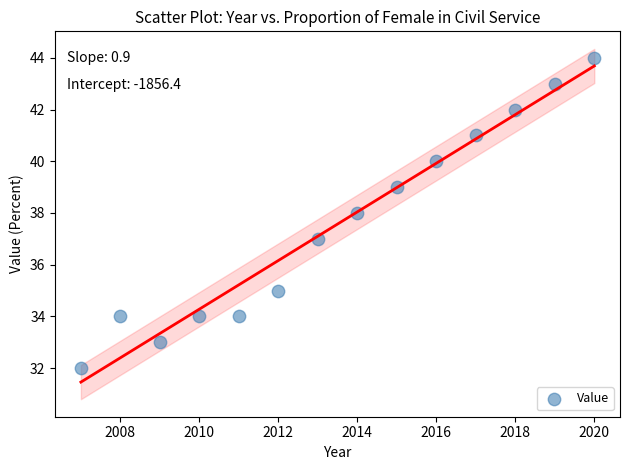

What is the range of X values (max minus min)?

13